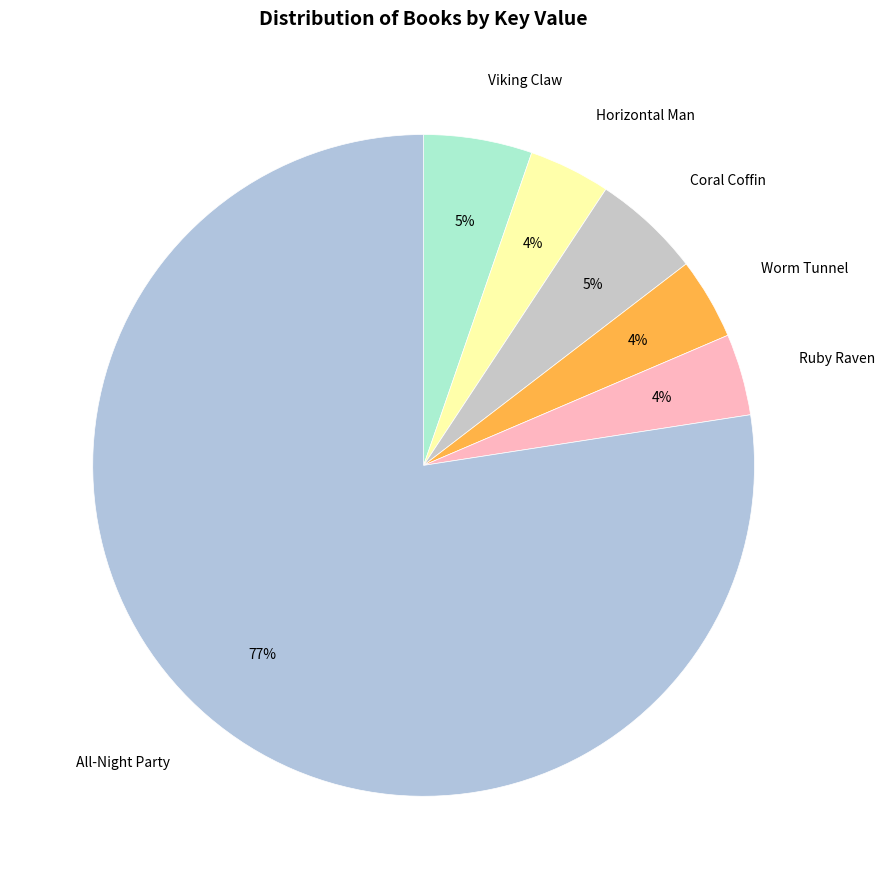

Combined, do Worm Tunnel and All-Night Party account for over 50%?

Yes